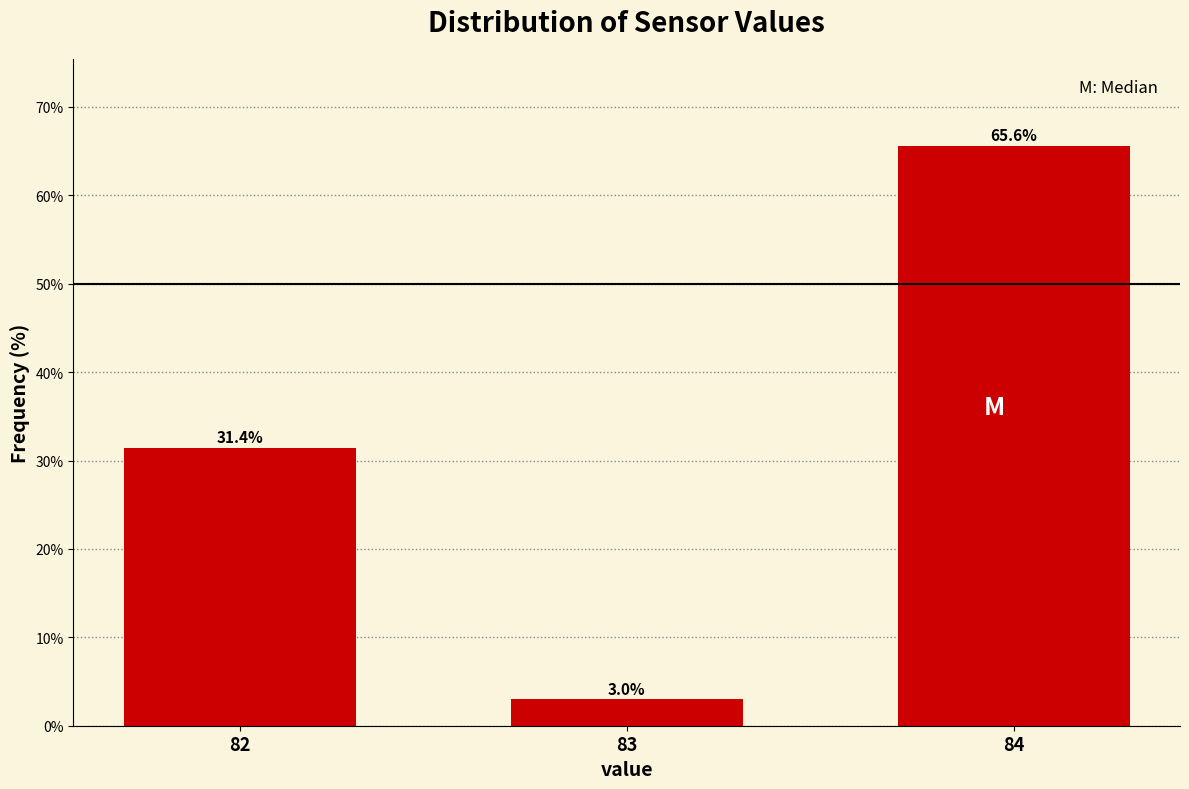

Reading right to left, extract all data points from this chart.

84=65.6	83=3.0	82=31.4